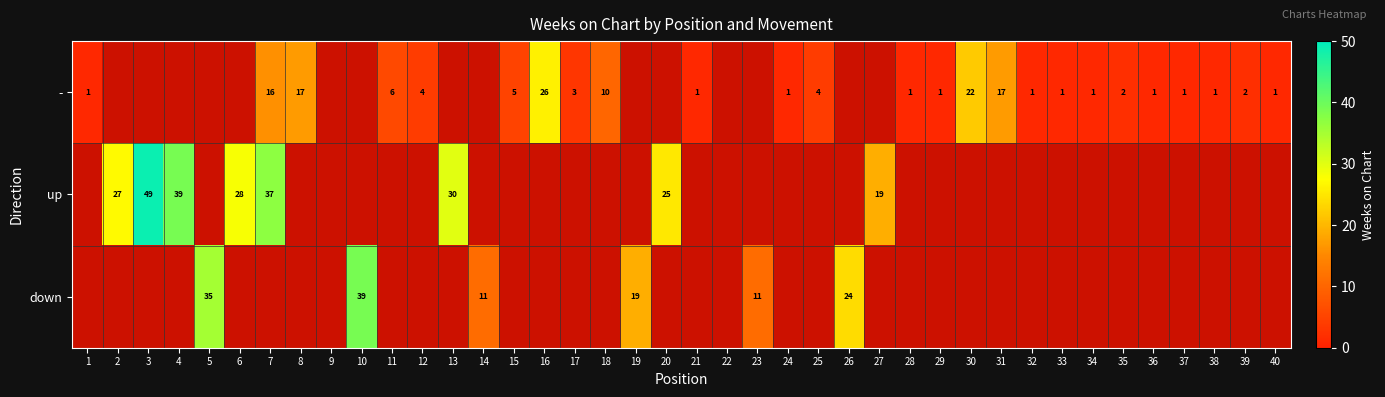

Which has a higher value, 13 or 9?

9